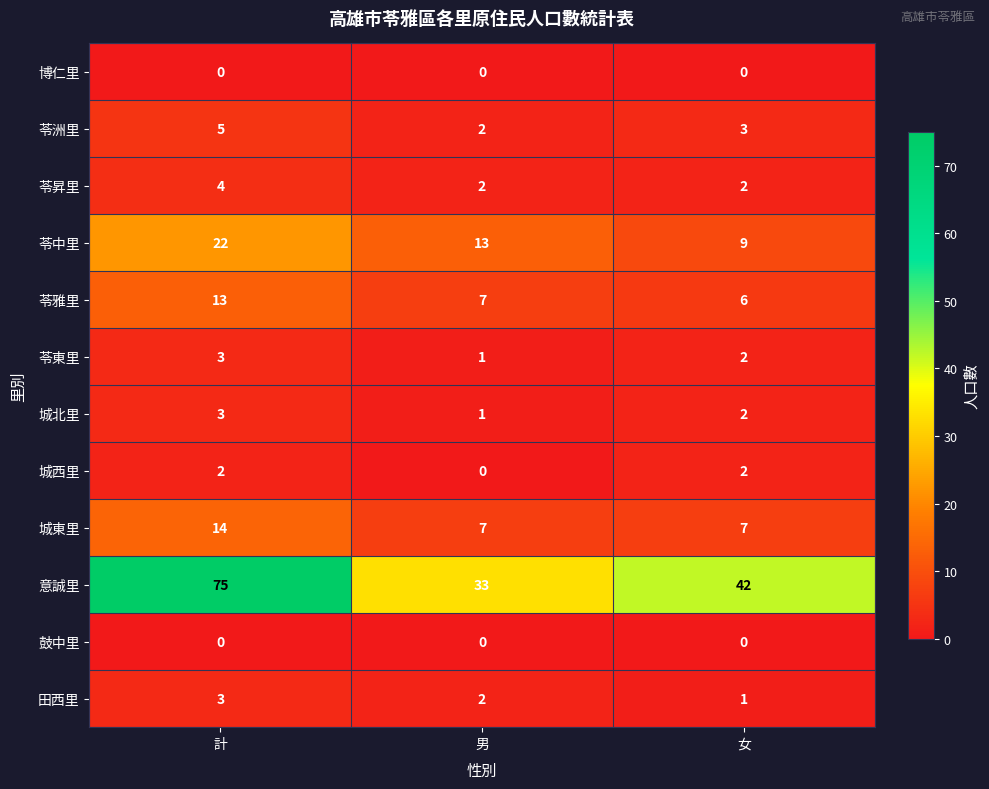

Which series has the widest spread of values?

意誠里